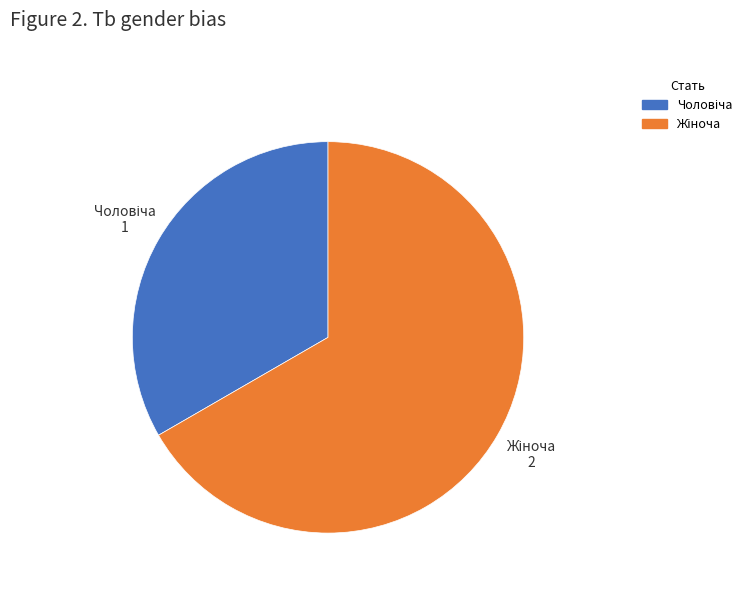

Is there a majority slice in this chart?

Yes